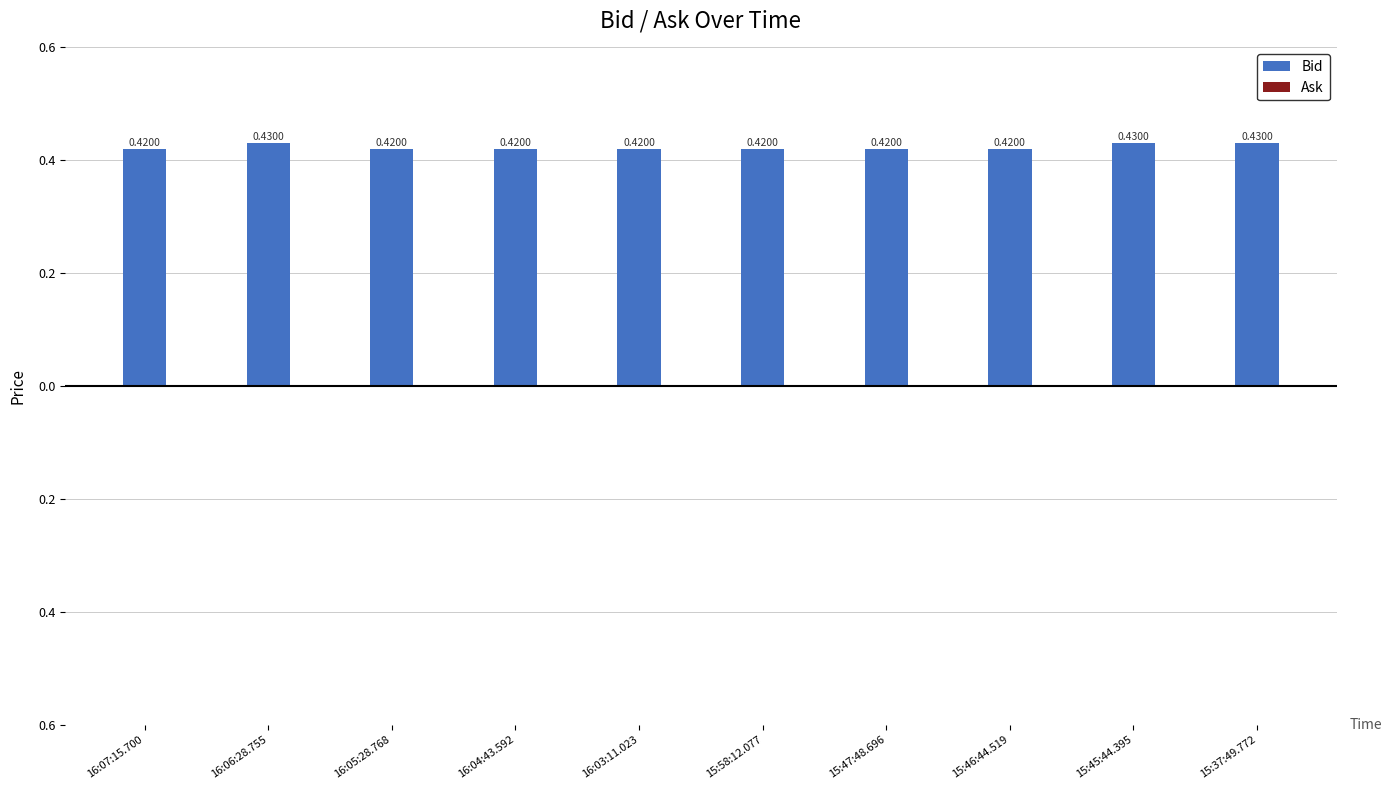

What is the label of the 6th bar from the right?

16:03:11.023